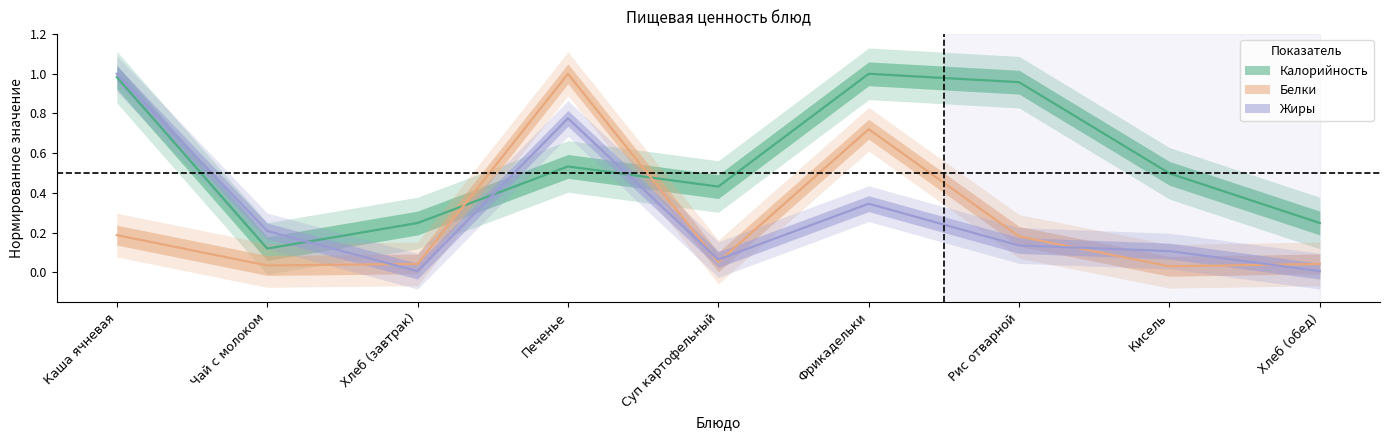

At which category is the sum across all series the highest?

Печенье